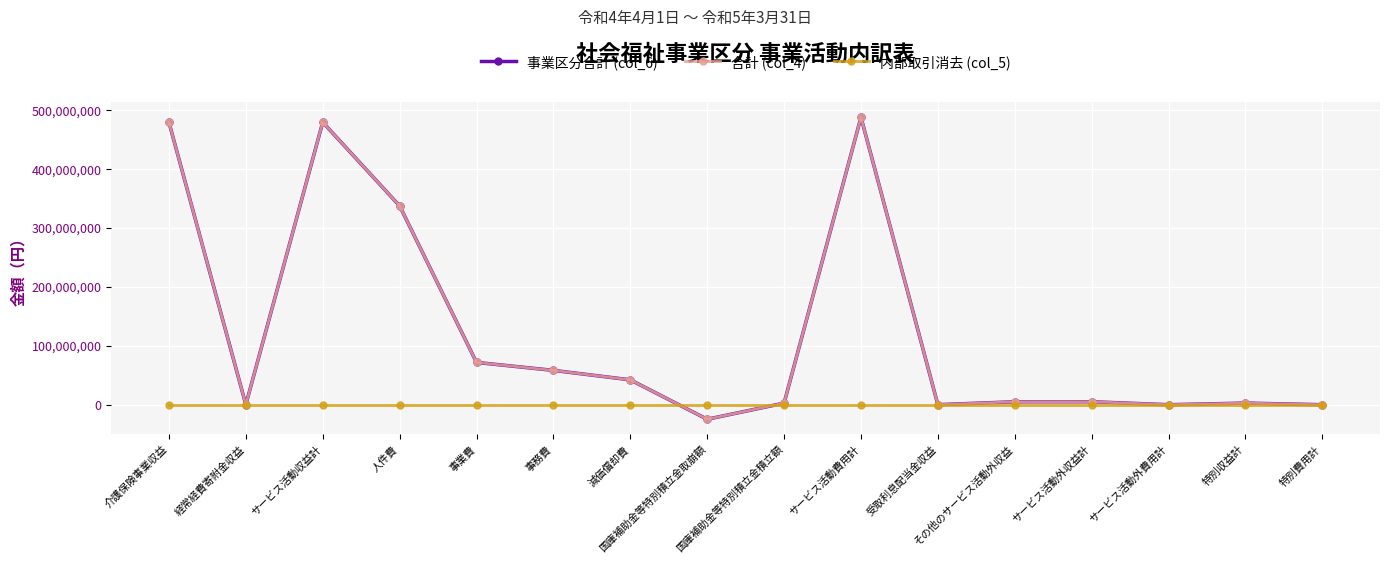

Which has a higher value, 特別収益計 or 特別費用計?

特別収益計